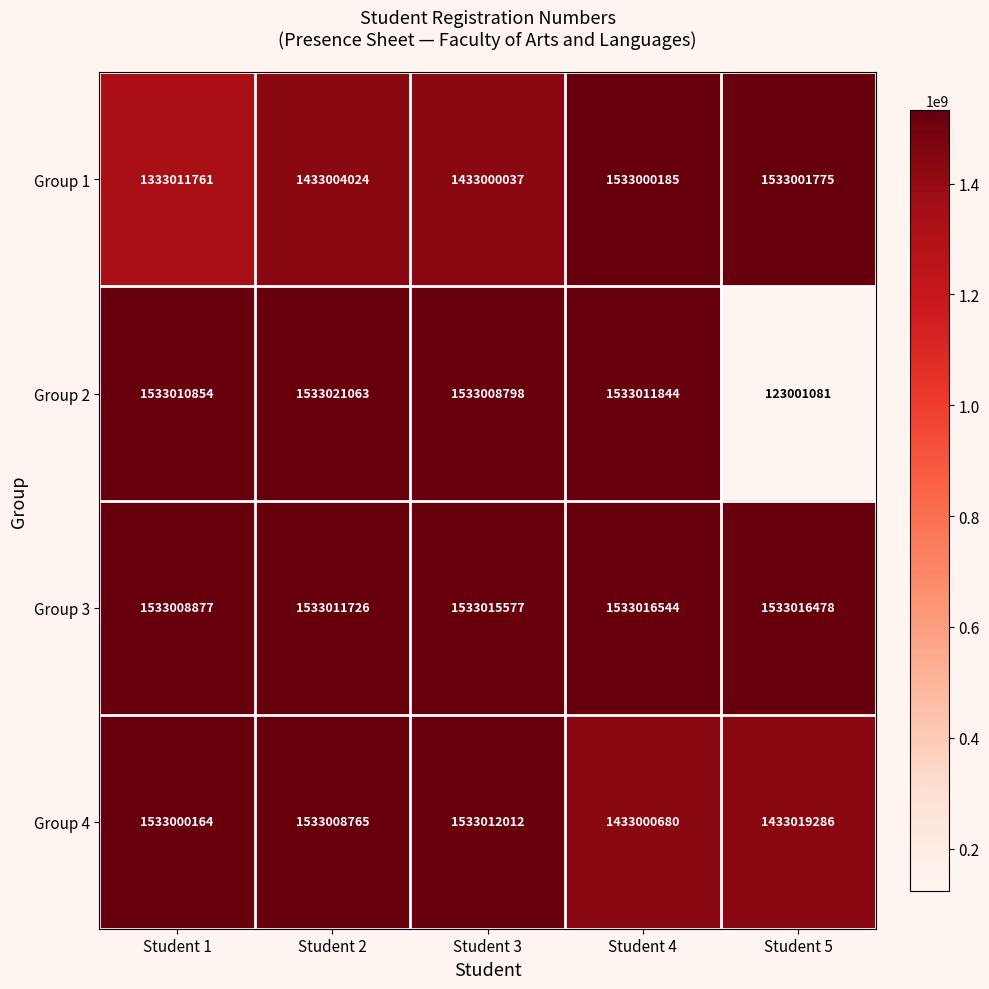

What is the maximum value shown in the chart?

1533021063